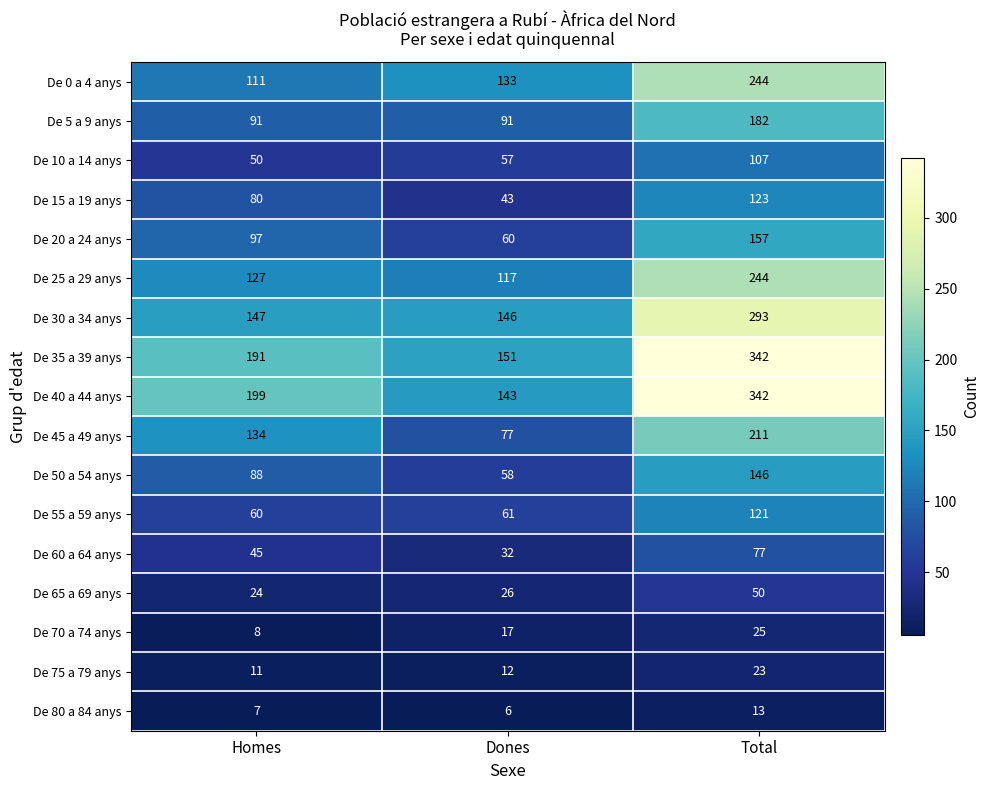

Is it true that De 35 a 39 anys equals 191 at Homes?

True